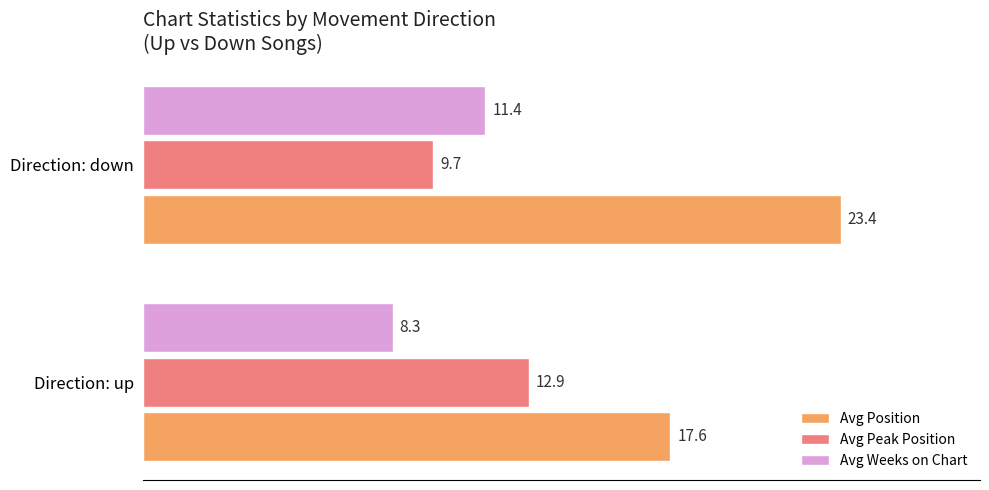

The Avg Position series shows 26.9 at Direction: up. True or false?

False